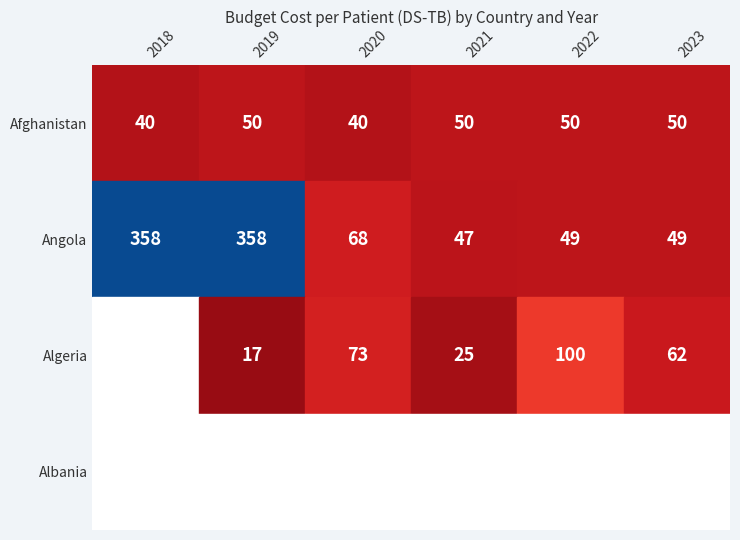

The Afghanistan series shows 52 at 2020. True or false?

False